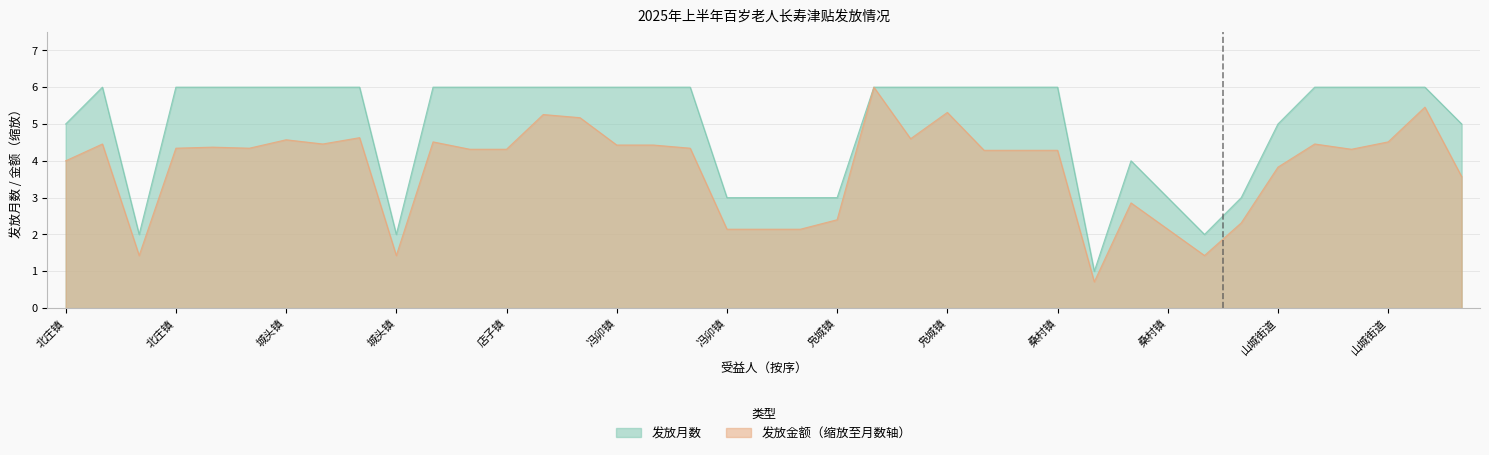

What is the difference between the maximum and minimum values in the 发放金额（元） series?

5.3